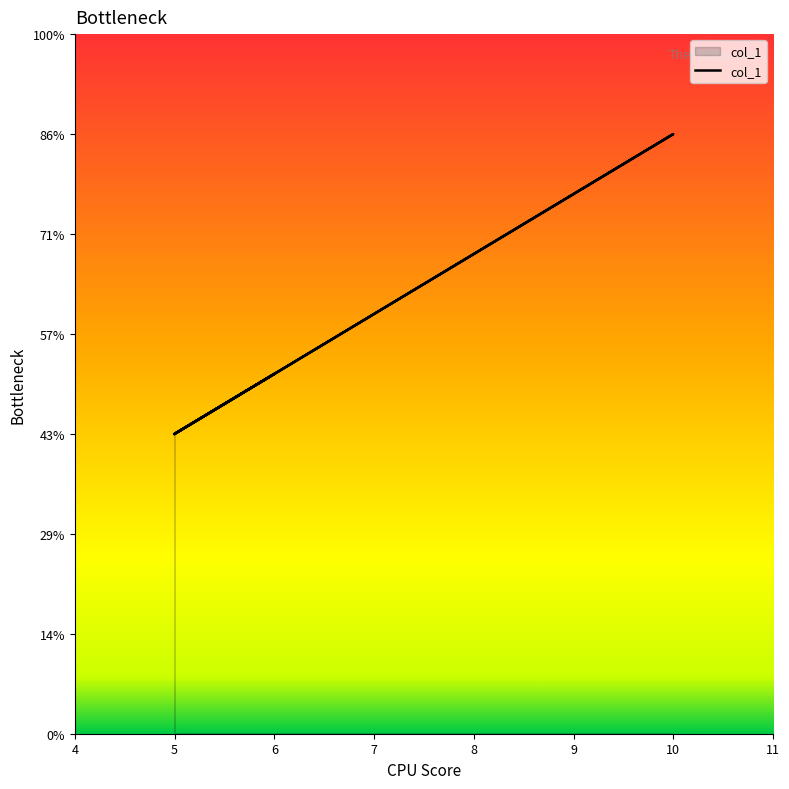

True or false: the data has more than 2 interior local peaks.

False